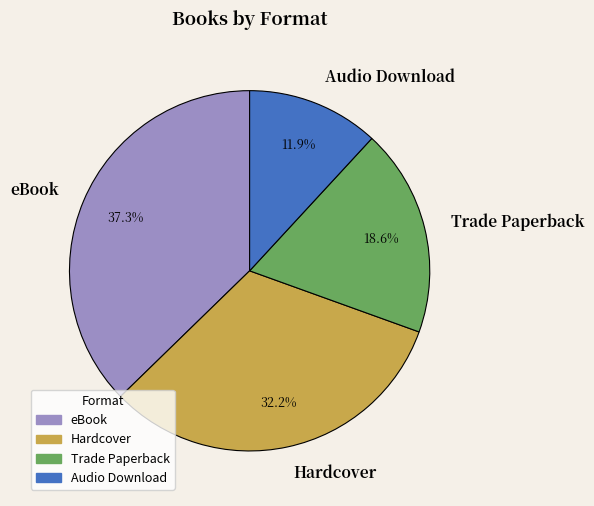

True or false: Hardcover accounts for 32% of the total.

True